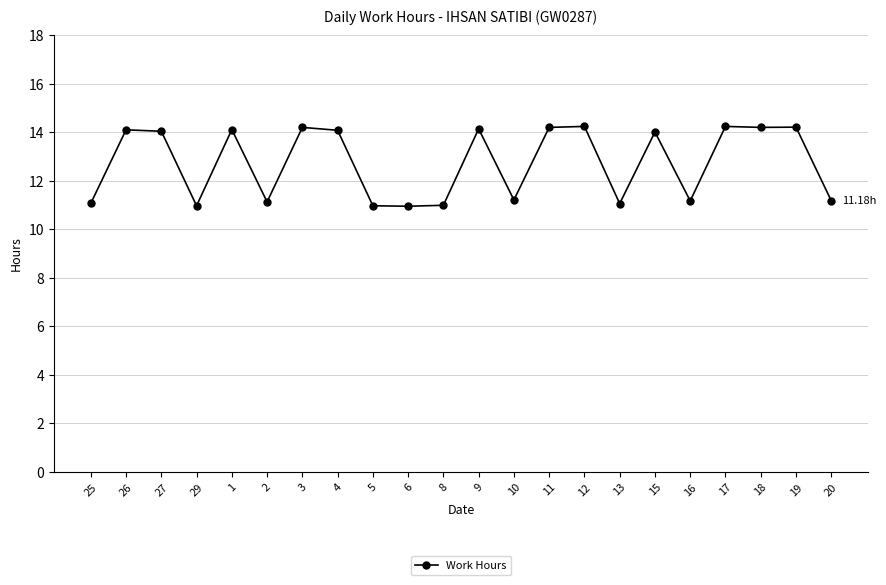

At which category does the data reach its first local valley?

29